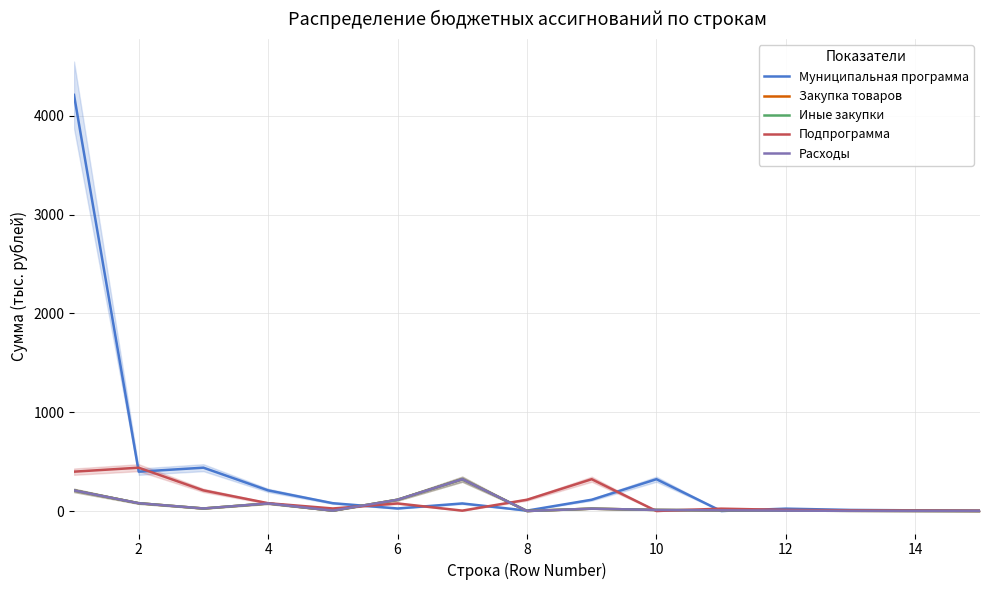

How many data points does each series have?

15